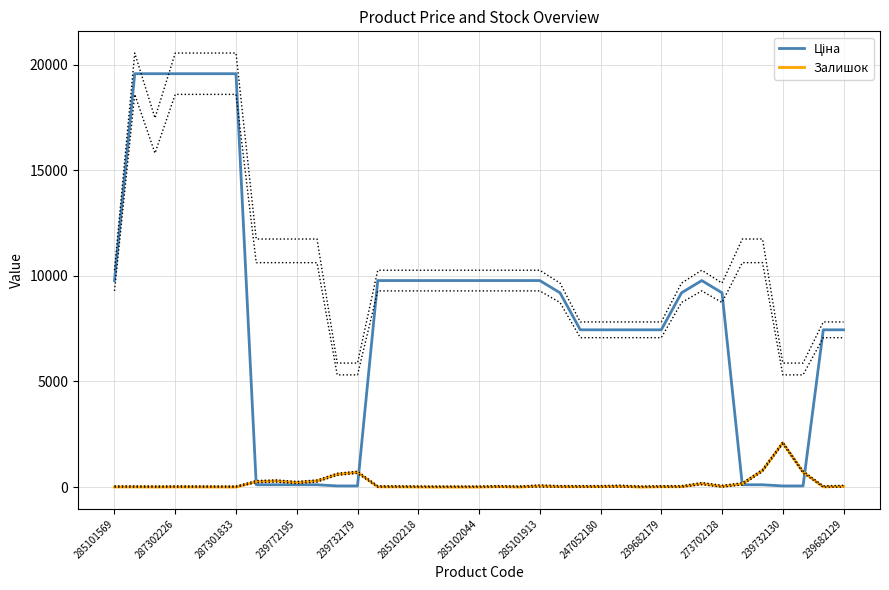

The value of Ціна at 285101913 is 148.5. True or false?

False